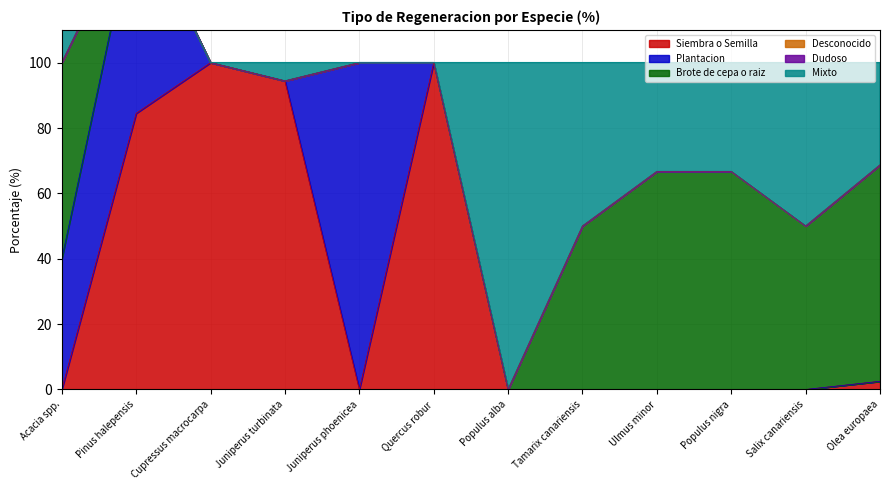

The value of Siembra o Semilla at Juniperus turbinata is 94.4. True or false?

True